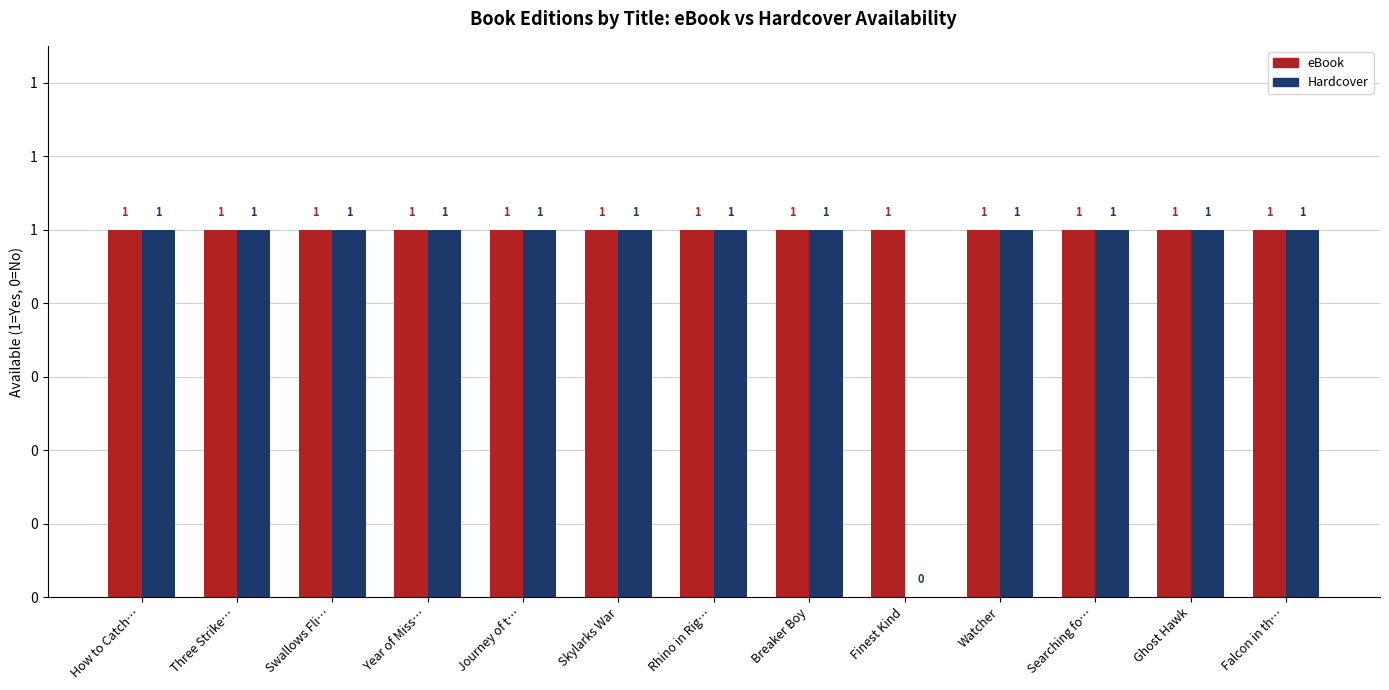

Reading right to left, what are all the values shown in this chart?

eBook: 1	1	1	1	1	1	1	1	1	1	1	1	1
Hardcover: 1	1	1	1	0	1	1	1	1	1	1	1	1